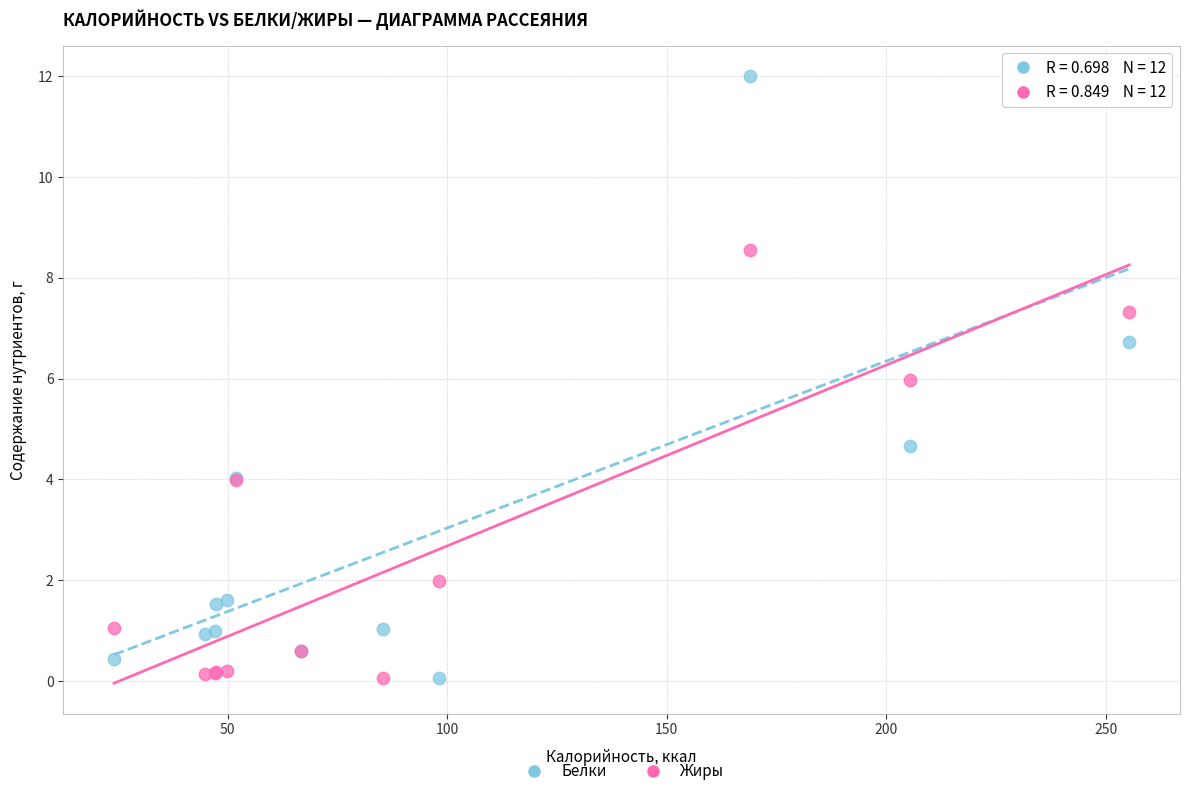

Which series has the widest spread of Y values?

Белки